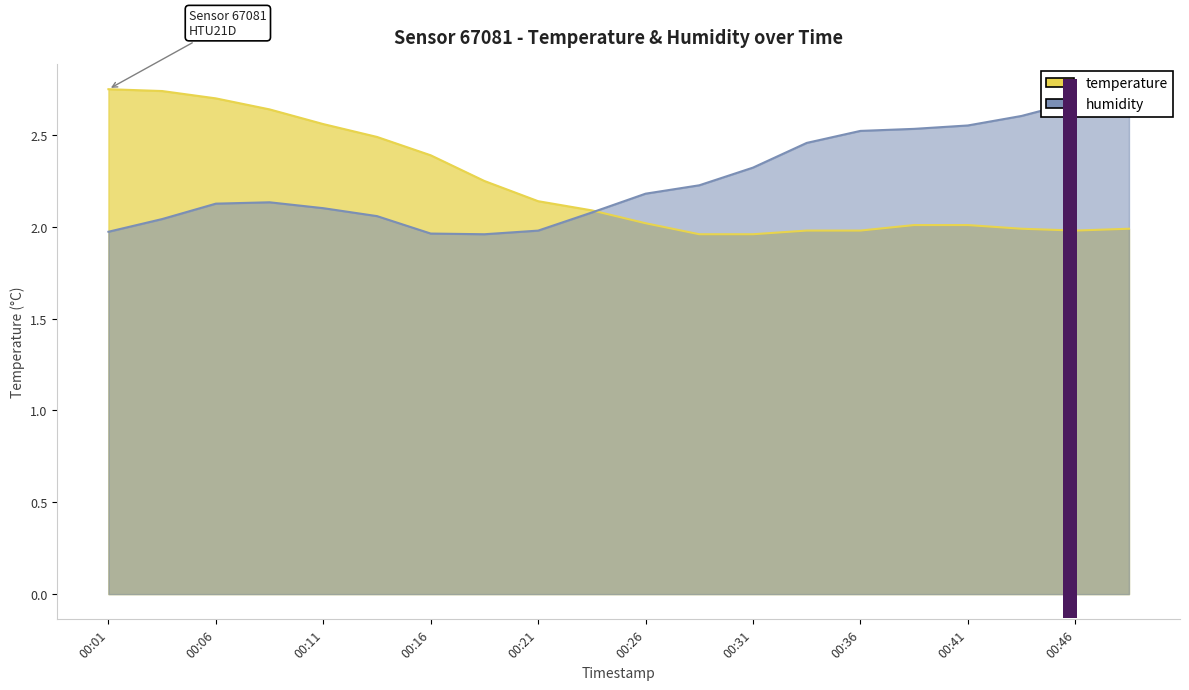

What is the maximum value for humidity?

2.8